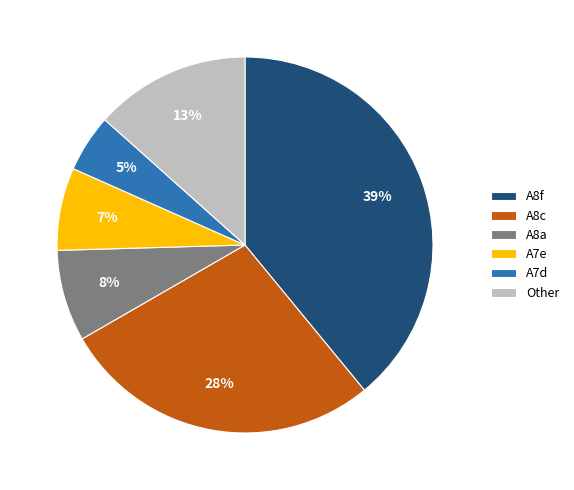

Combined, do A7d and A7e account for over 50%?

No